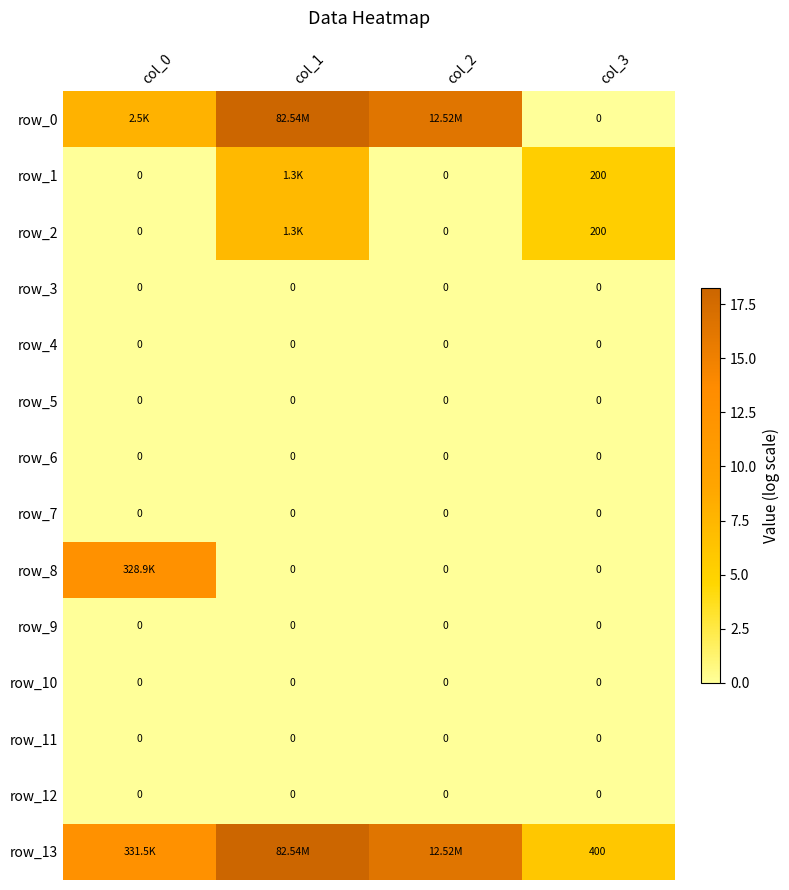

Which series has the largest total across all categories?

row_13